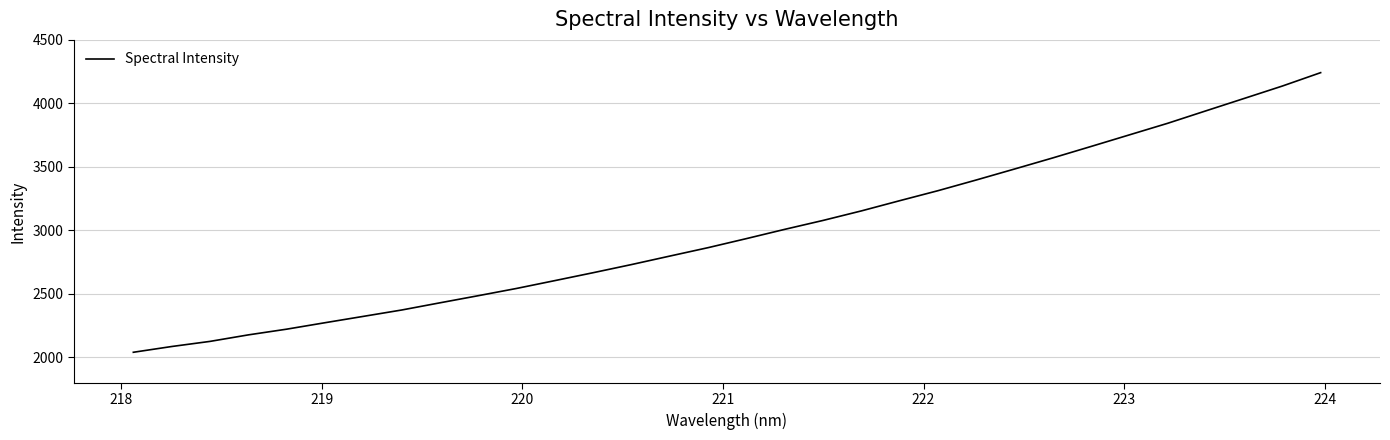

What is the smallest value displayed?

2040.4